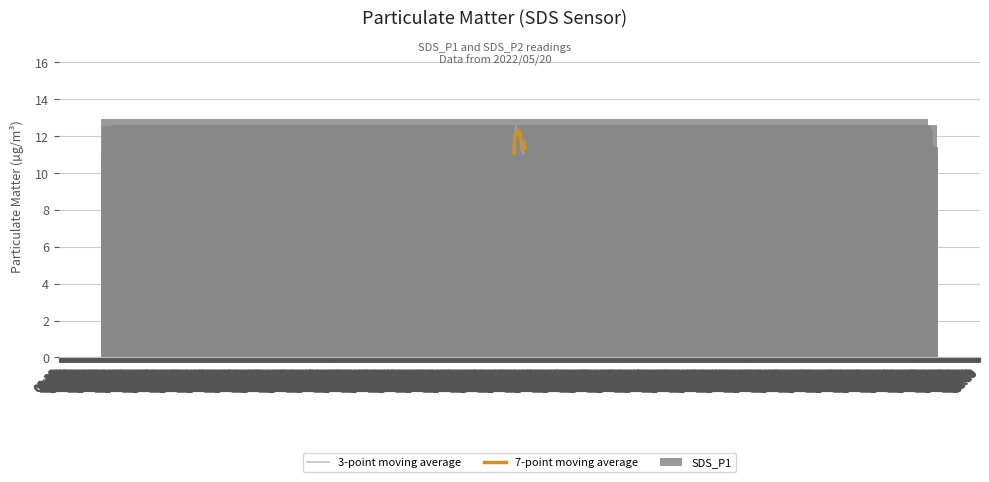

Count the number of categories in the chart.

20